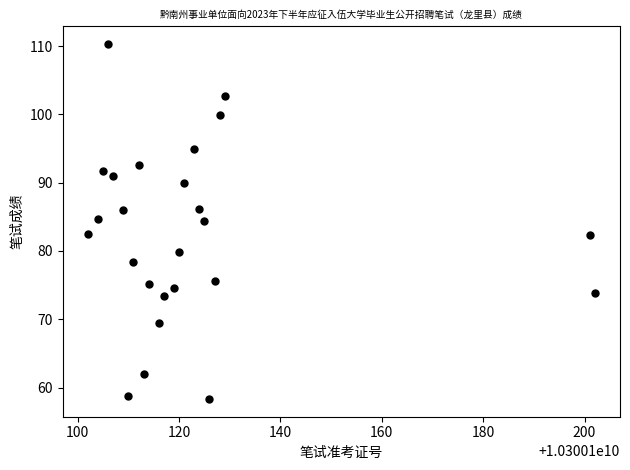

What is the range of X values (max minus min)?

100.0